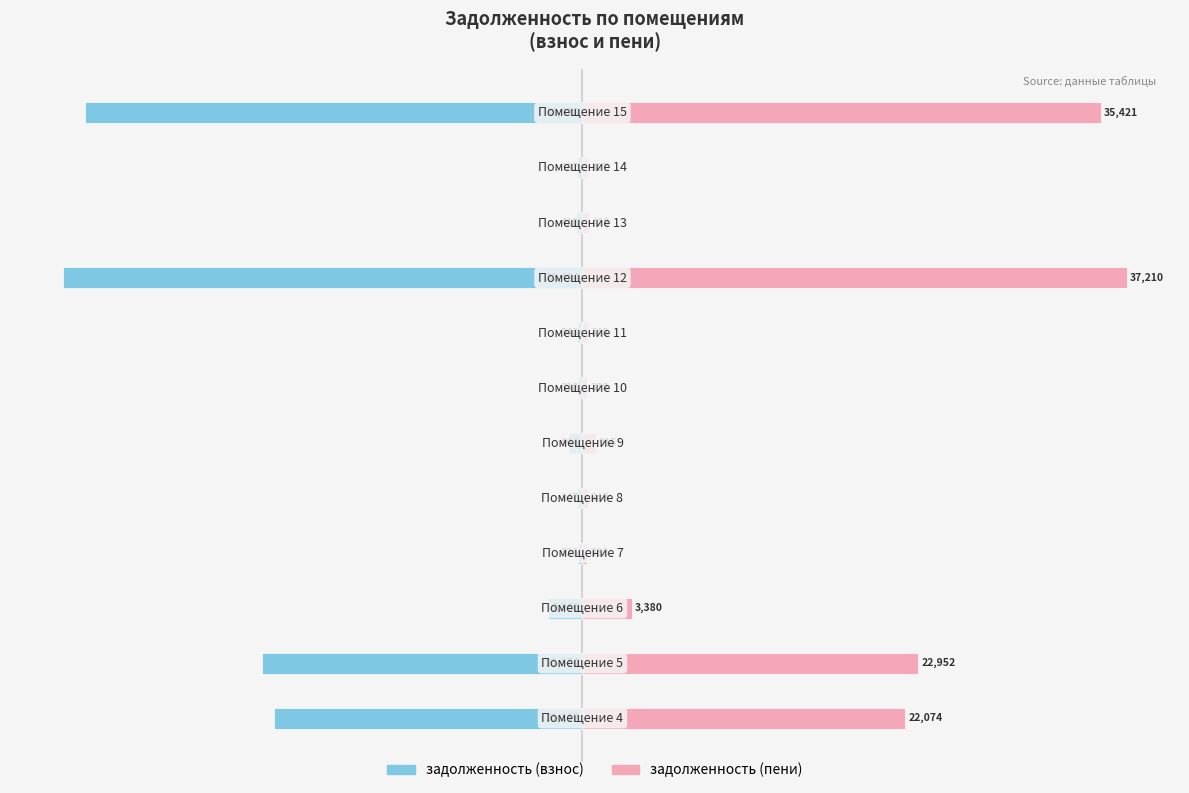

How many values in the задолженность (пени) series are below 915?

6